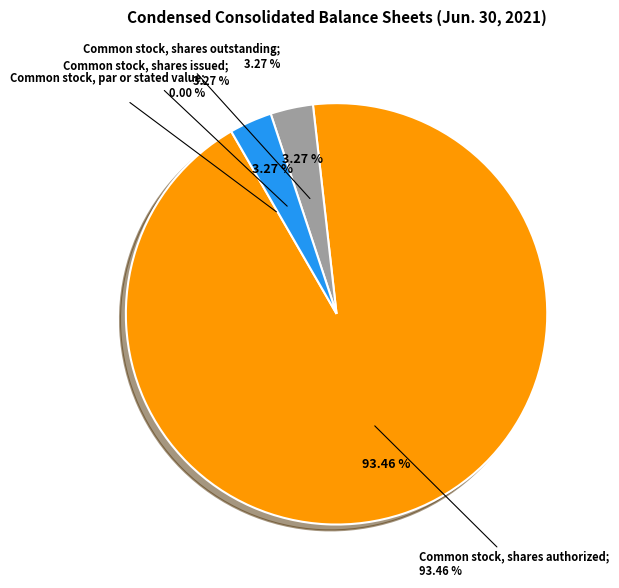

Count the number of slices in the pie.

4